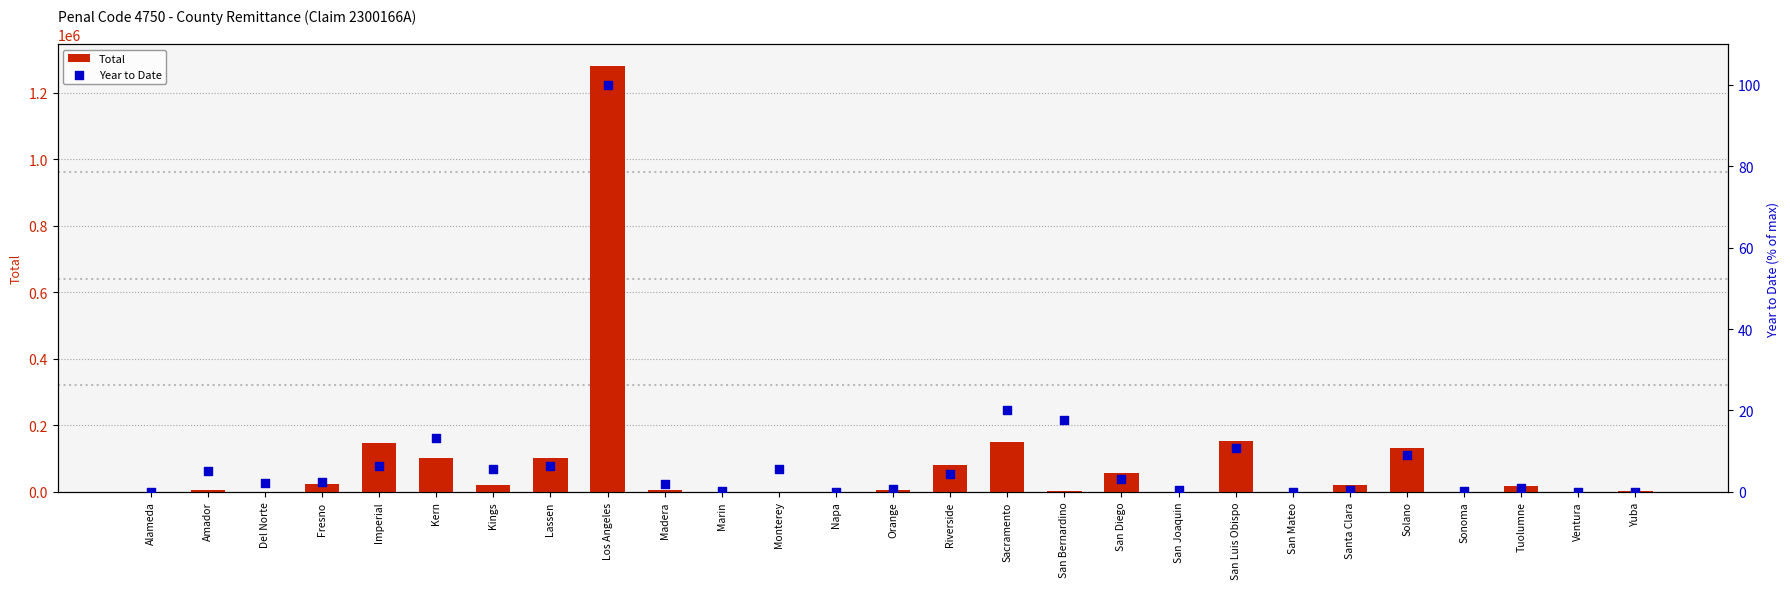

What is the total value across all series at Fresno?

22292.5